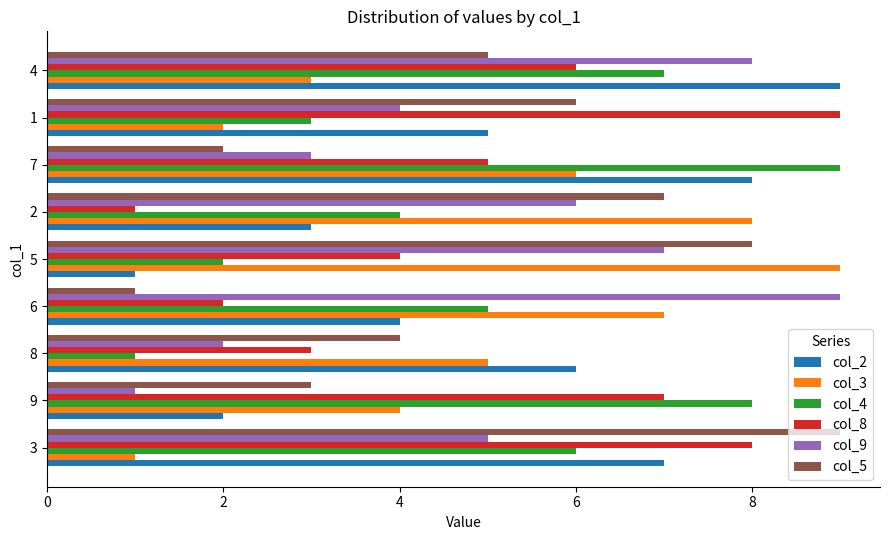

How many col_2 values are between 3 and 7?

5